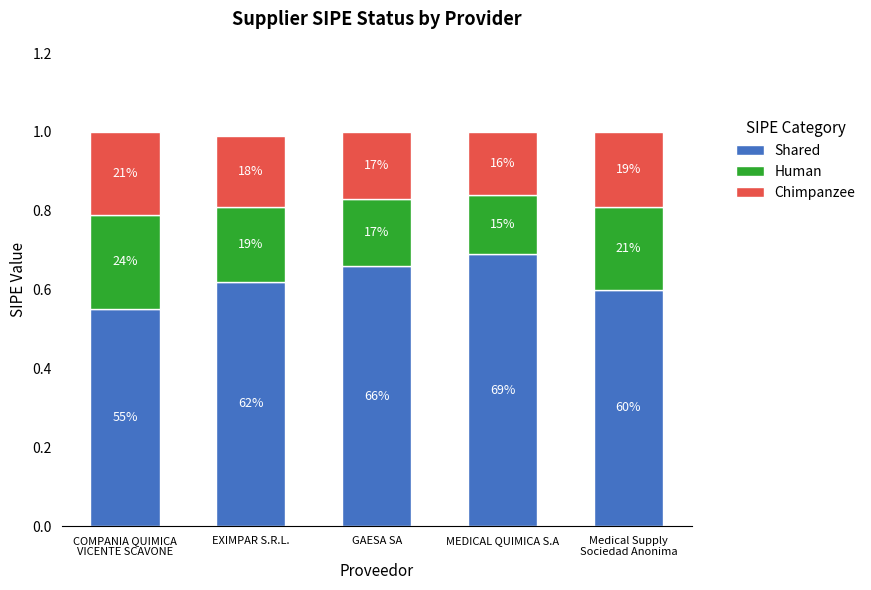

Does the chart contain any negative values?

No